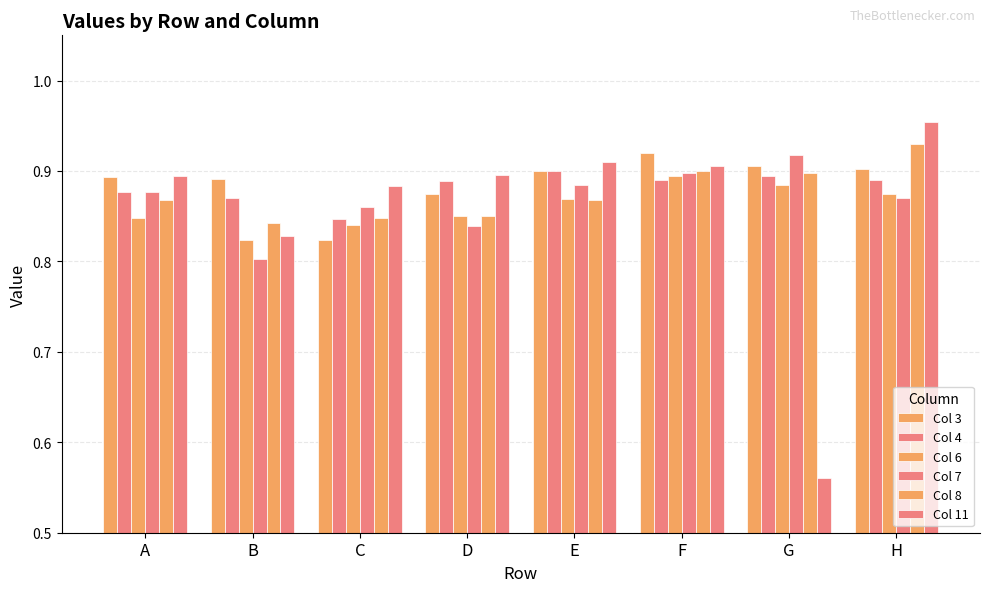

Which series has the largest range (max minus min)?

Col 11